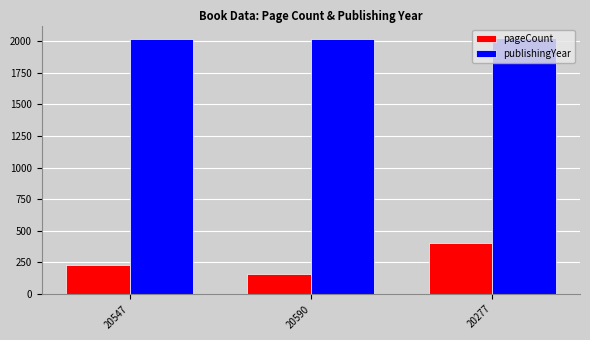

Between 20547 and 20277, which series saw the biggest shift?

pageCount